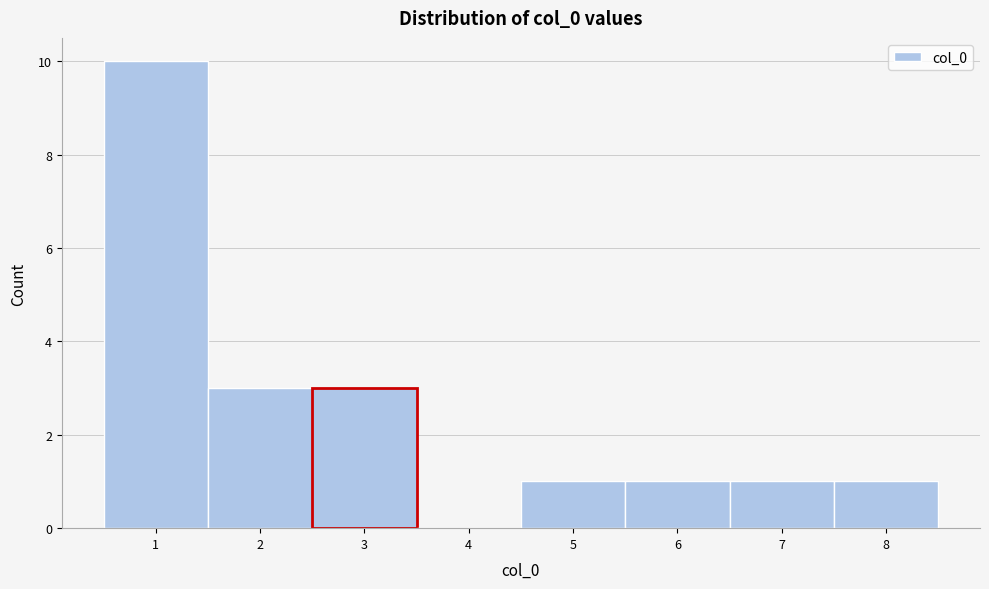

How tall is the bar that spans 1.5 to 2.5 on the x-axis? The values are not printed on the chart, so give them approximately, as read against the axis.

3